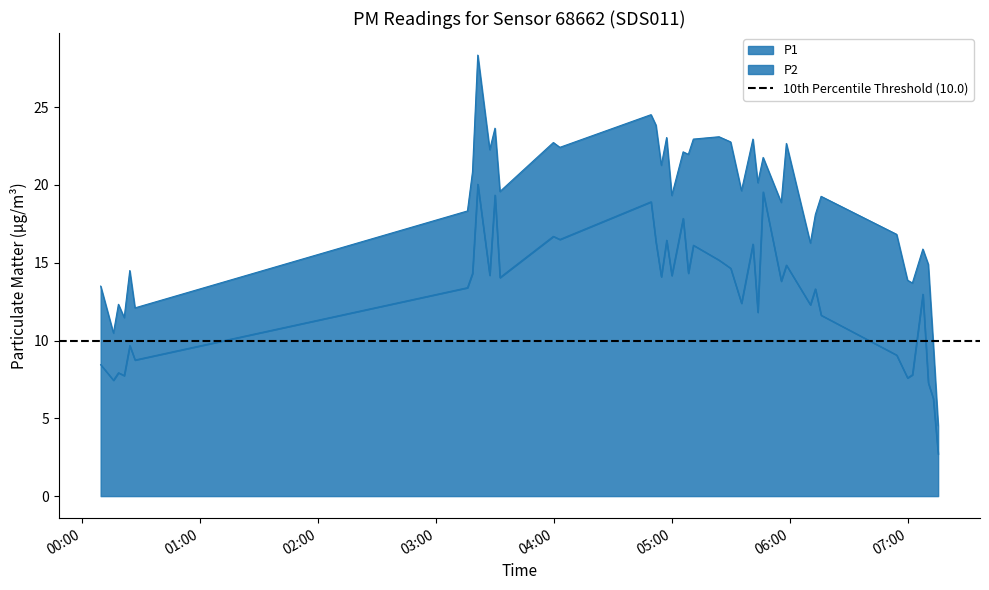

What is the minimum value for P1?

4.5